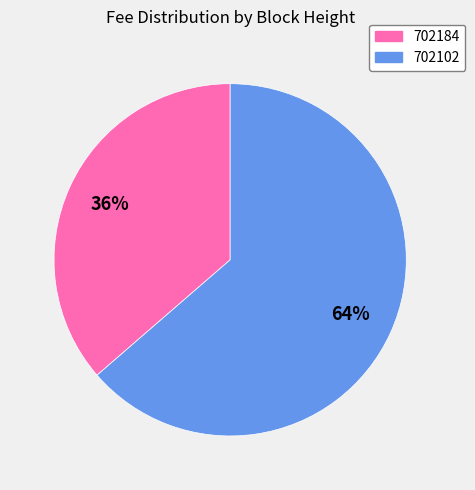

Which category accounts for the majority?

702102